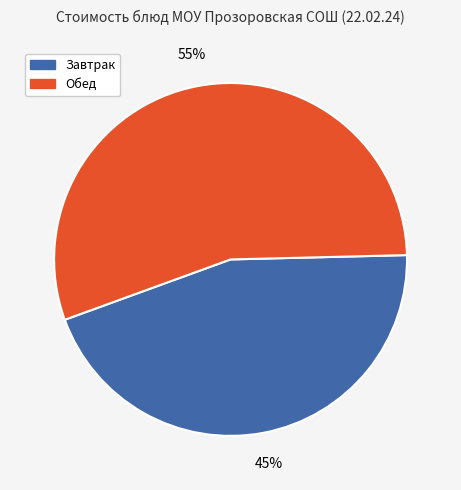

To the nearest percent, what is the average slice percentage?

50%